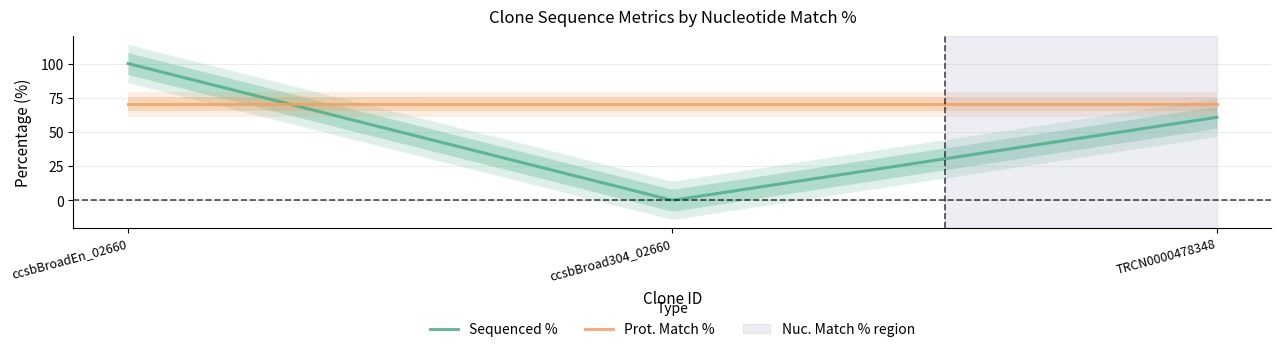

Rank the series by their average value, from highest to lowest.

Prot. Match %, Sequenced %